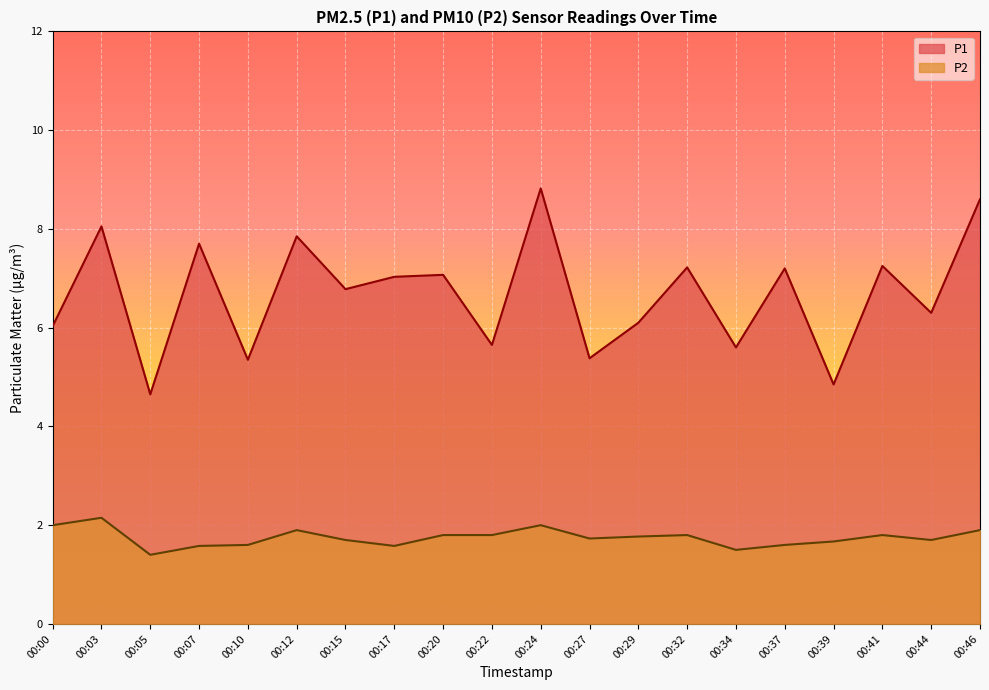

At which category does the chart reach its peak across all series?

00:24